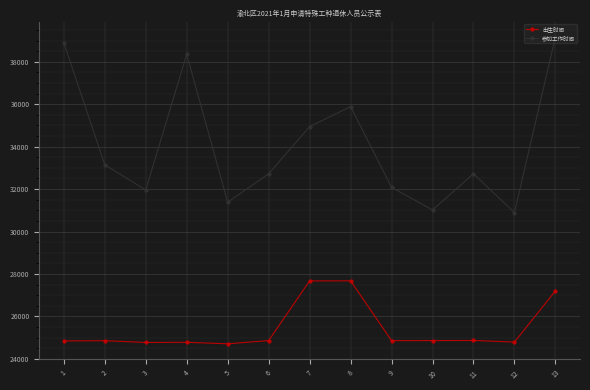

True or false: 参加工作时间 and 出生时间 intersect in this chart.

False